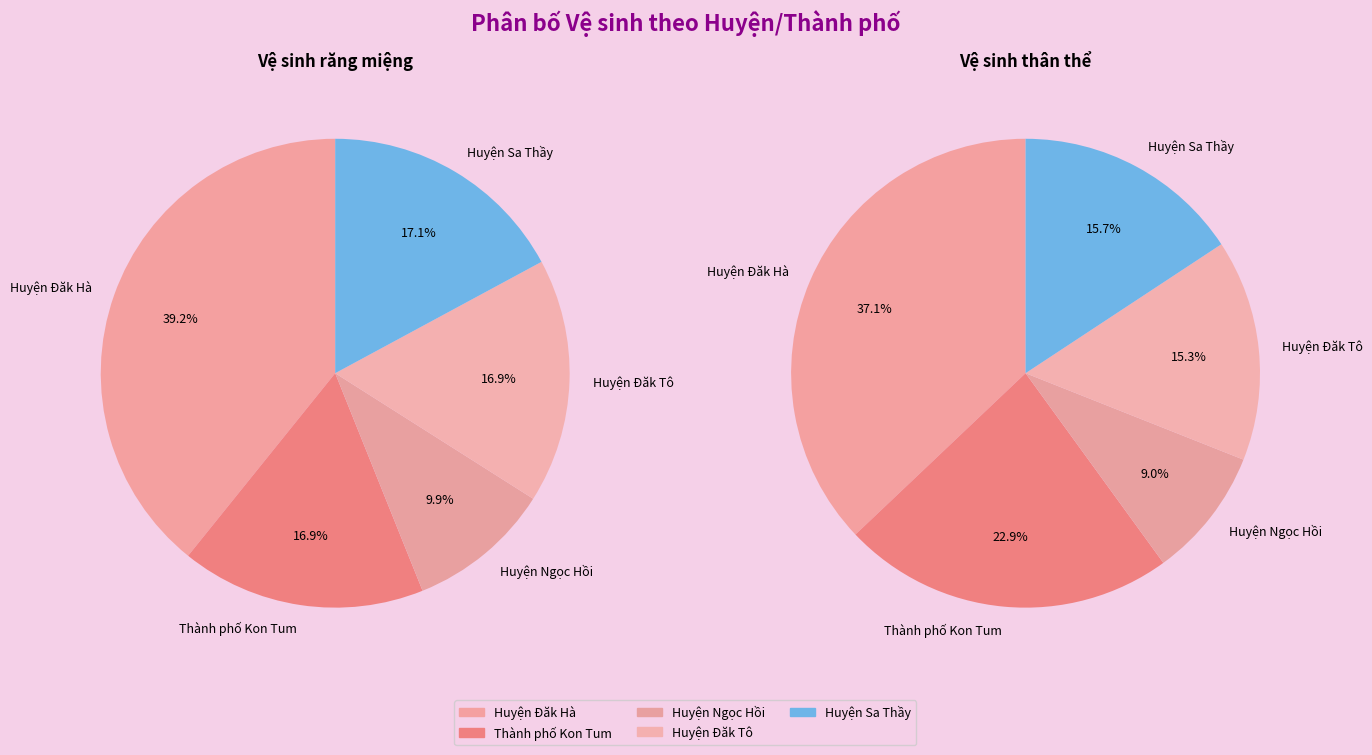

To the nearest percent, what is the difference between the largest and smallest slice percentages?

29%